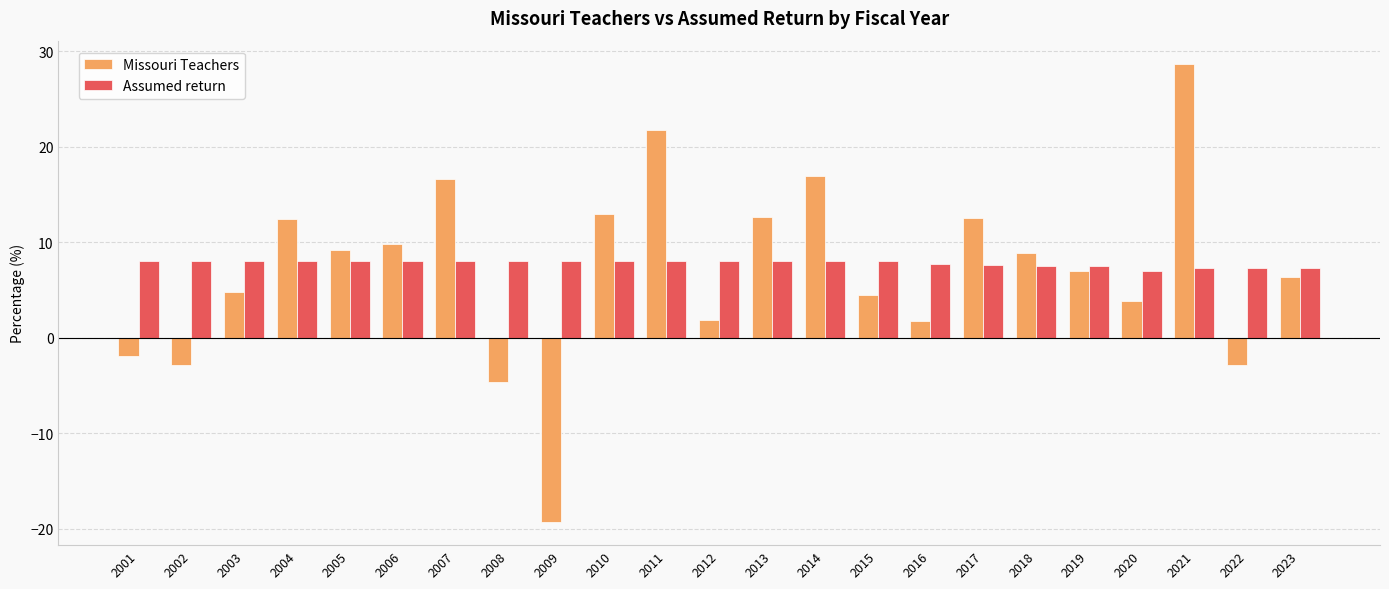

List the series in order of their peak value, lowest first.

Assumed return, Missouri Teachers